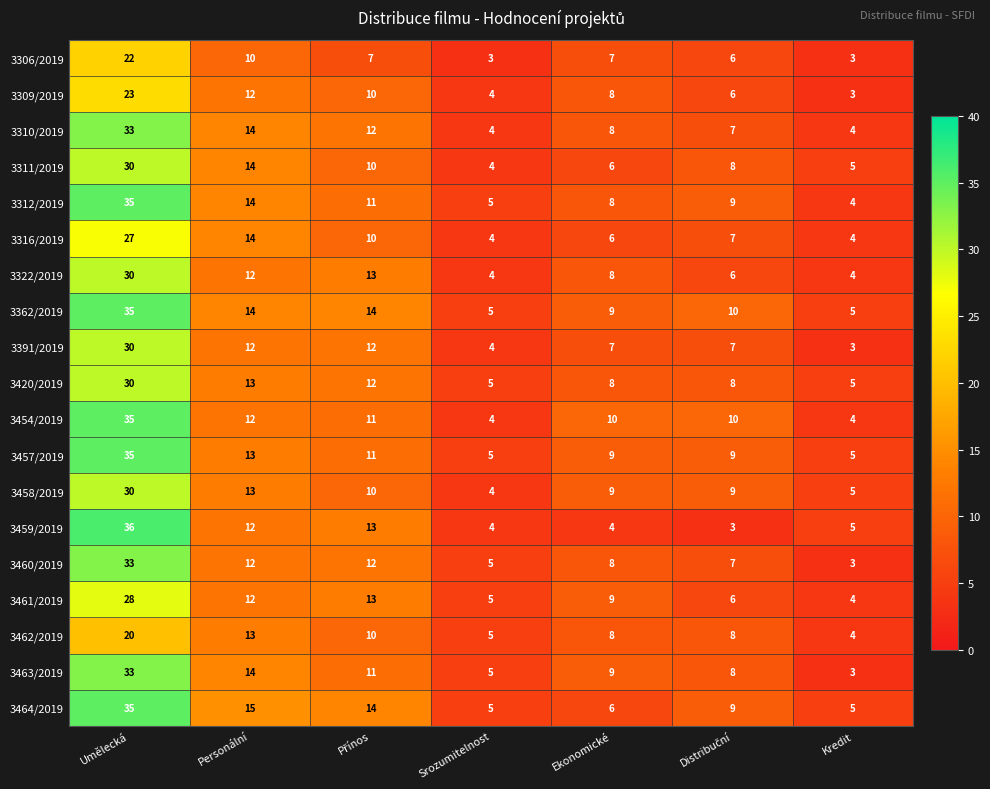

At which category is the sum across all series the highest?

Umělecká